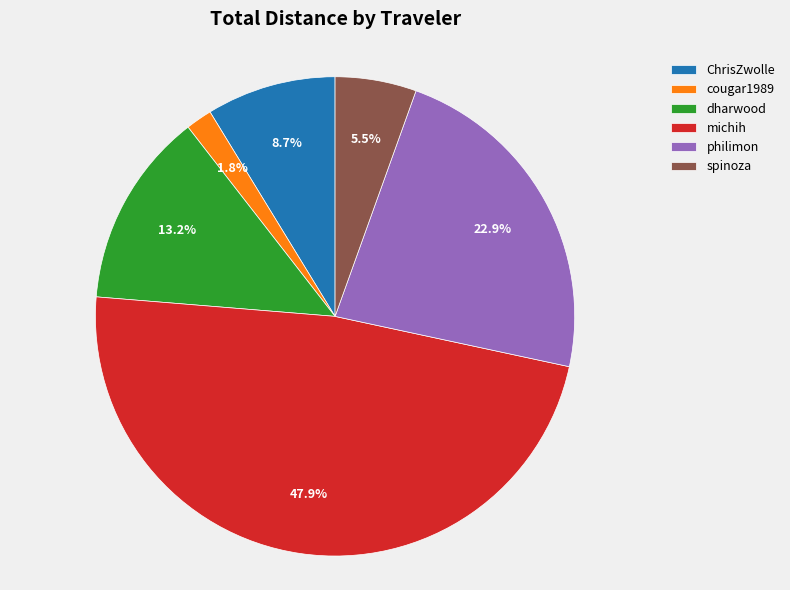

To the nearest percent, what is the difference between the largest and smallest slice percentages?

46%